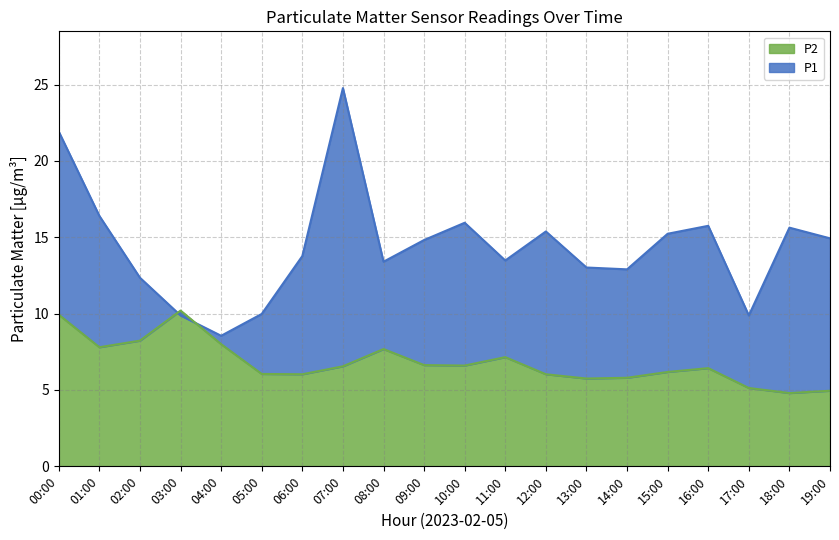

How many lines are shown in the chart?

2